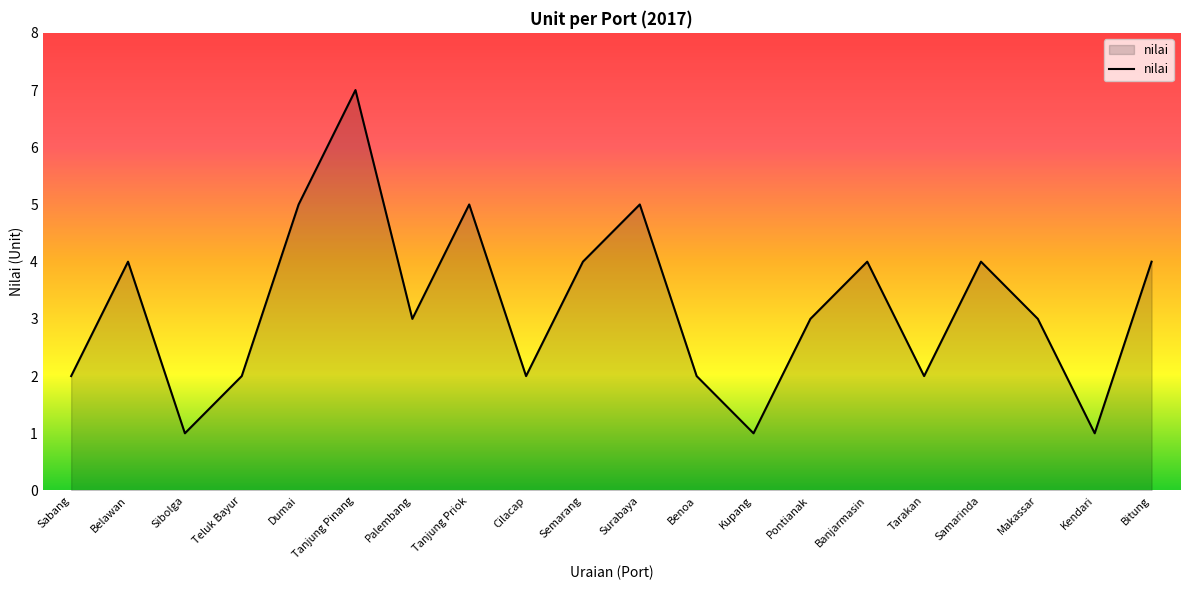

Between Semarang and Tanjung Priok, which is larger?

Tanjung Priok